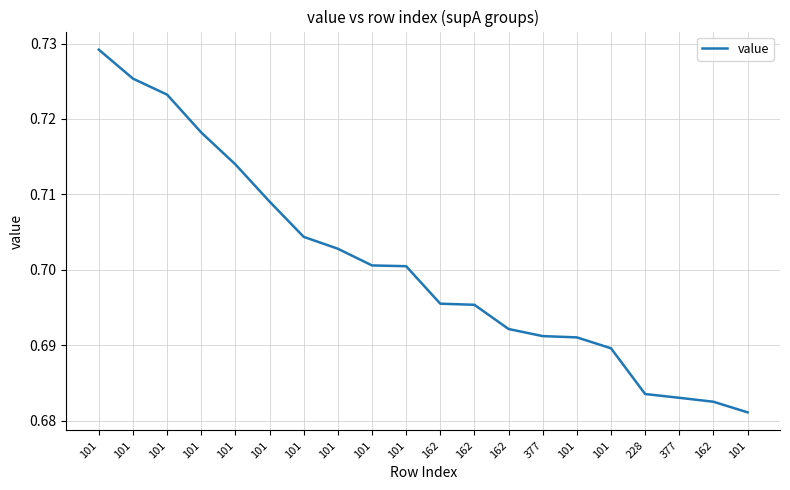

Which label corresponds to the largest value in the chart?

101